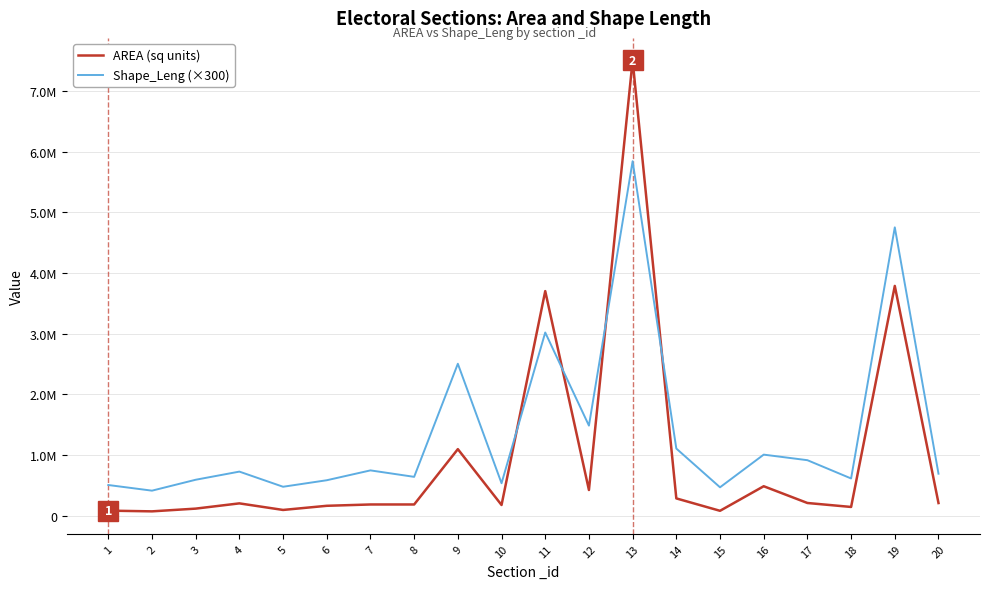

At which category does Shape_Leng (×300) reach its first local peak?

4